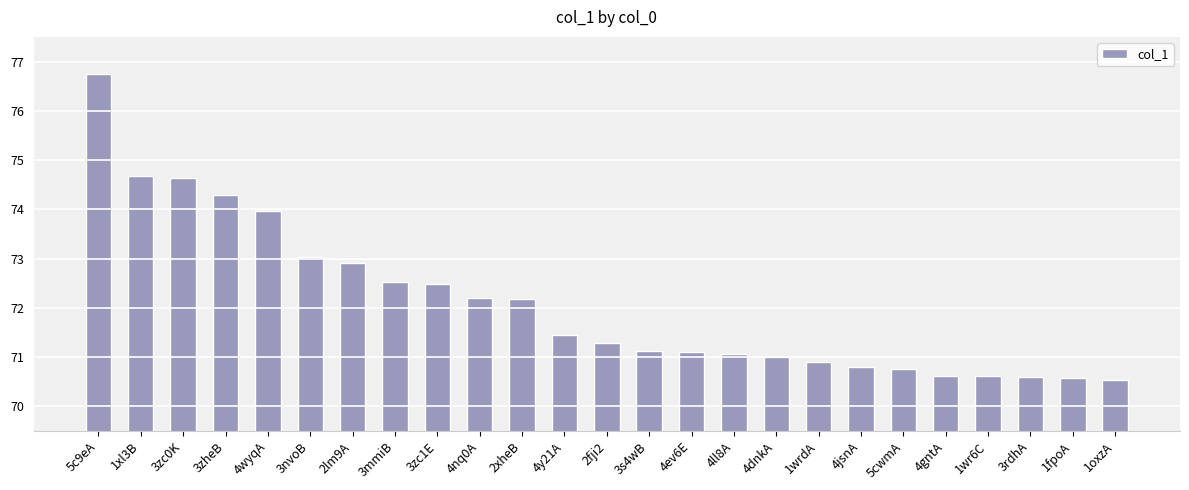

What is the label of the 10th bar from the left?

4nq0A